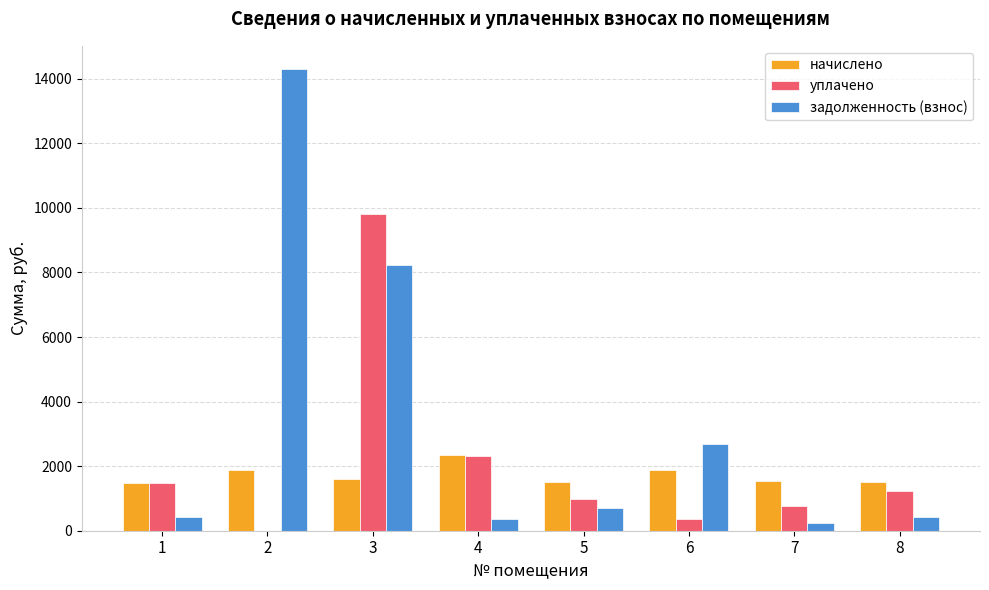

The value of начислено at 2 is 3130.3. True or false?

False